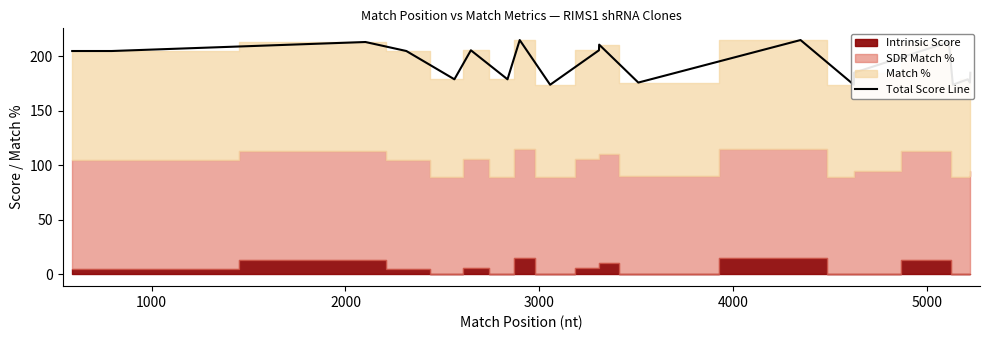

Reading left to right, transcribe all the data shown in this chart.

204.9	204.9	213.2	204.9	179.0	205.6	179.0	215.0	174.0	205.6	210.8	176.0	215.0	174.0	185.0	213.2	174.0	179.0	176.0	185.0